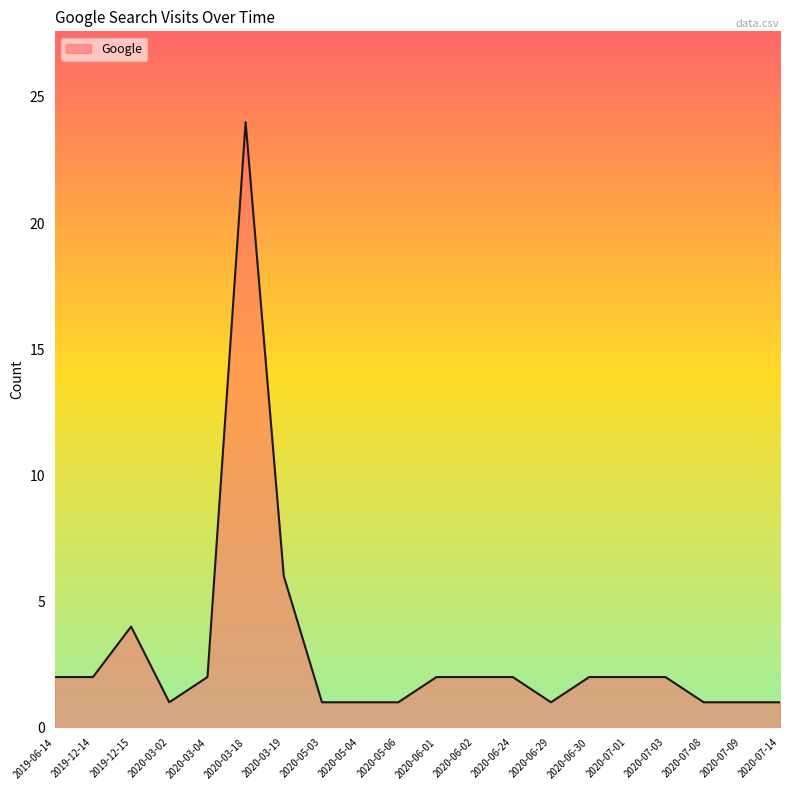

What is the ratio of the value at 2020-07-14 to the value at 2020-06-24?

0.5